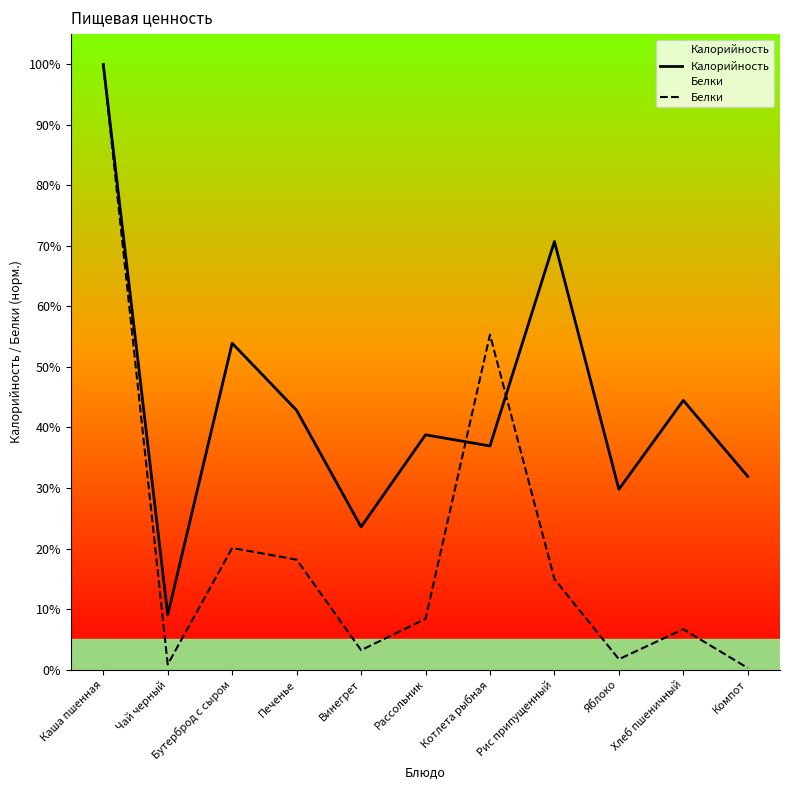

At how many categories does at least one series exceed 87?

1